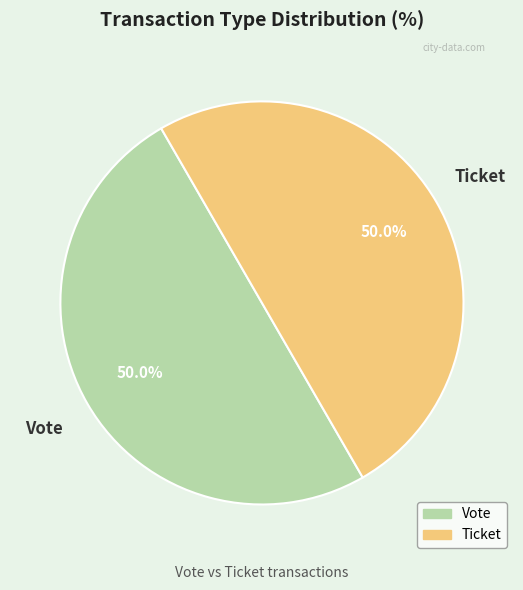

How many segments does this pie chart have?

2